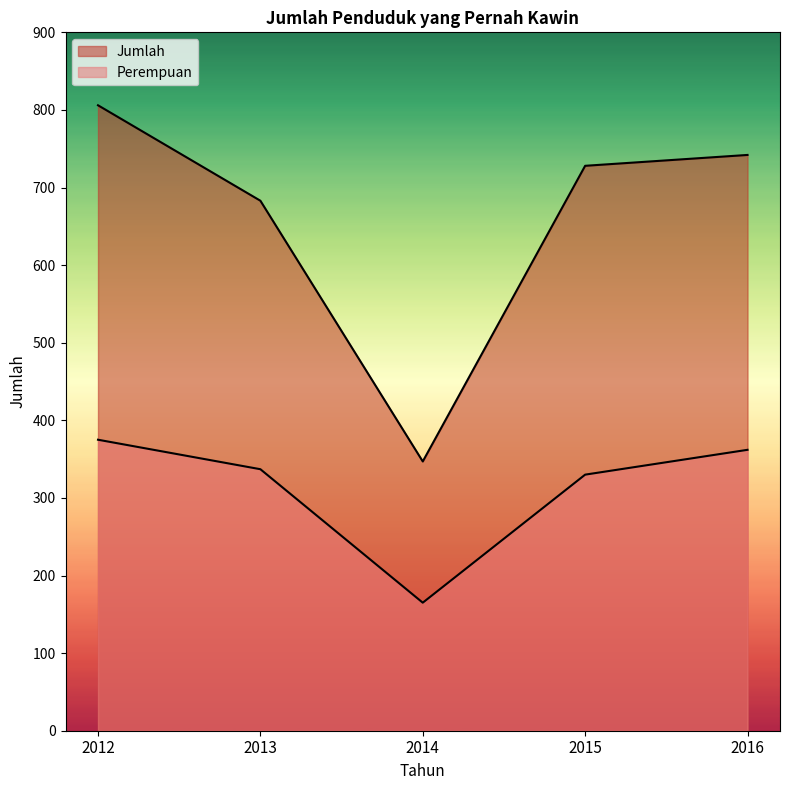

Reading left to right, list all the values displayed in this chart.

Perempuan: 2012=375	2013=337	2014=165	2015=330	2016=362
Jumlah: 2012=806	2013=683	2014=347	2015=728	2016=742